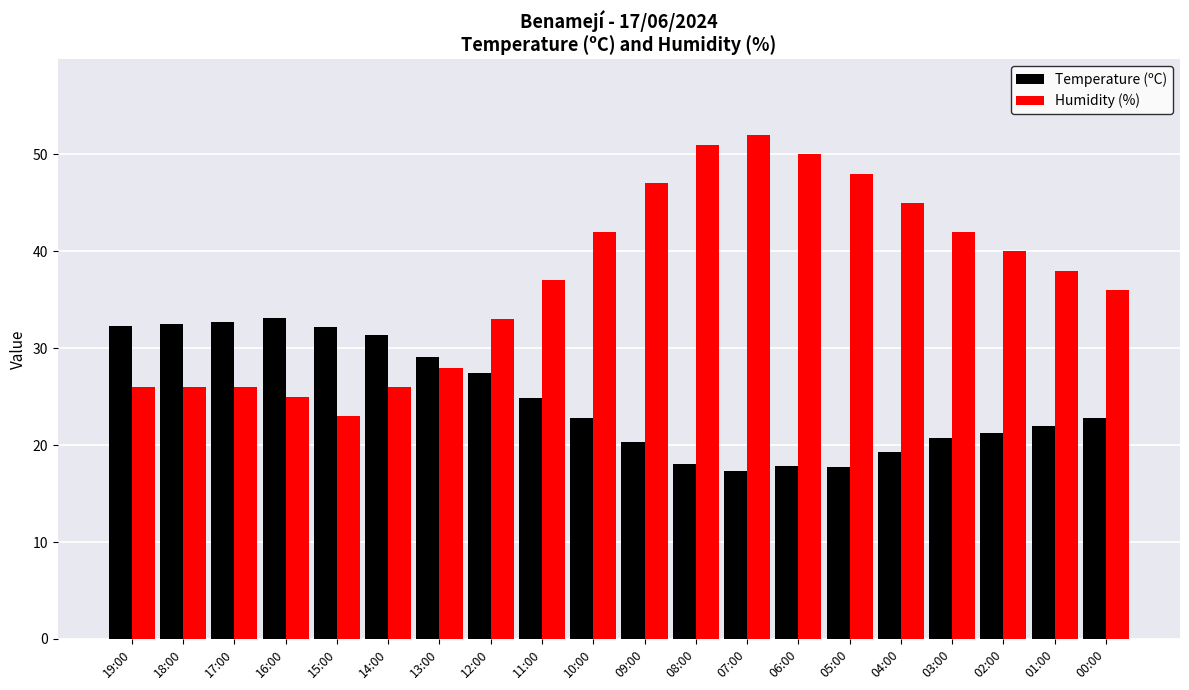

How many bars are there in total?

40